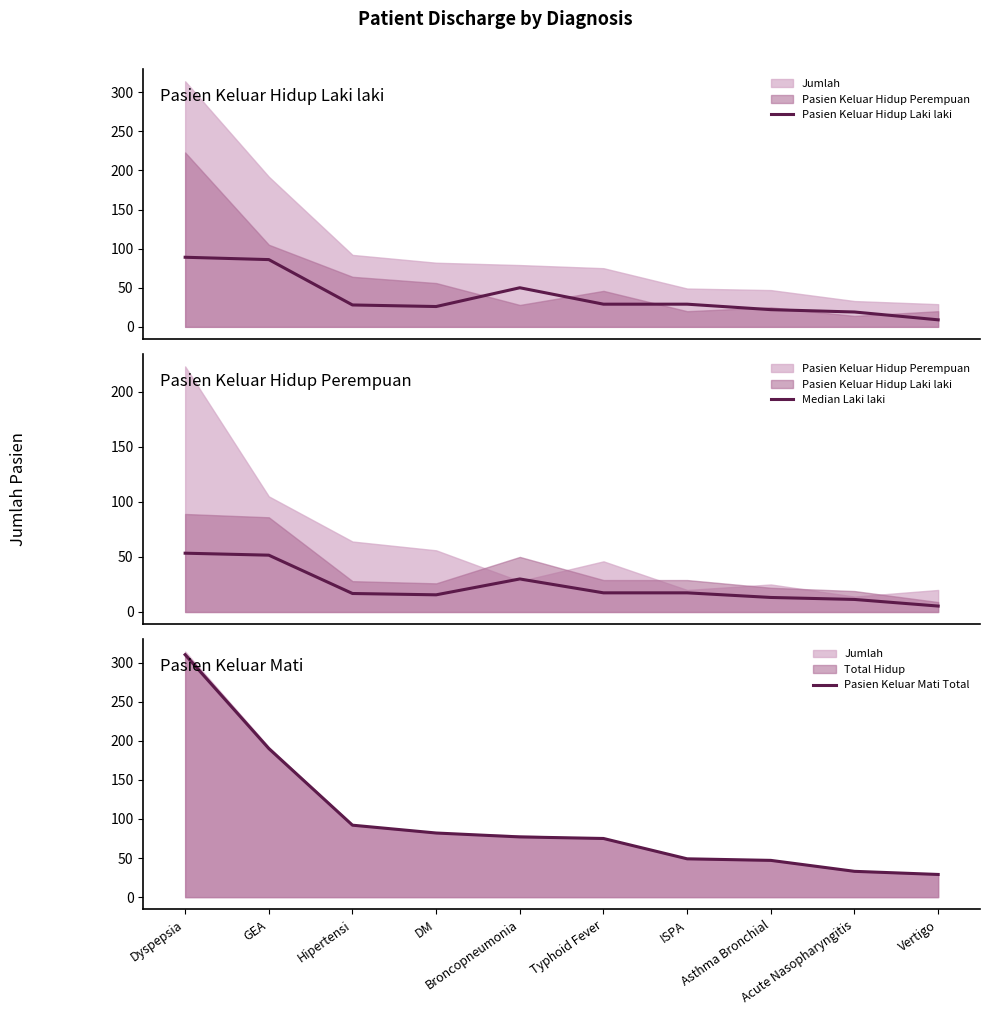

What position from the right is Broncopneumonia?

6